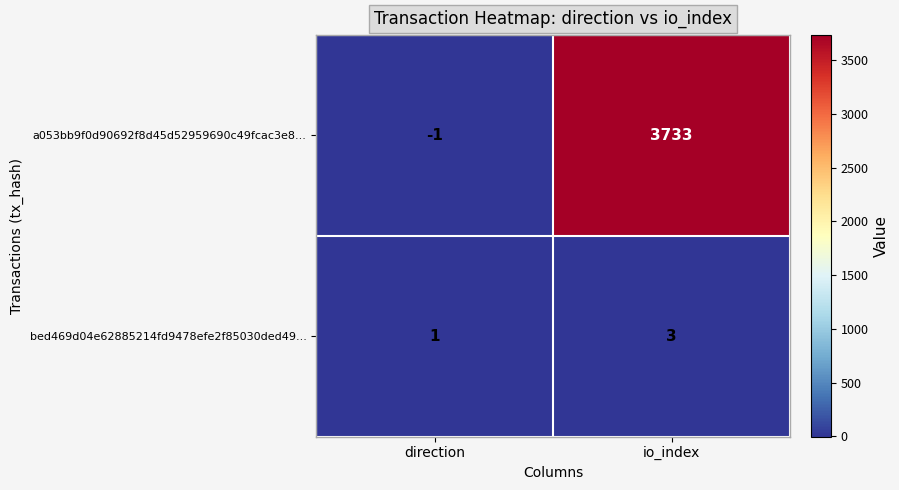

Which series changed the most between direction and io_index?

a053bb9f0d90692f8d45d52959690c49fcac3e8...